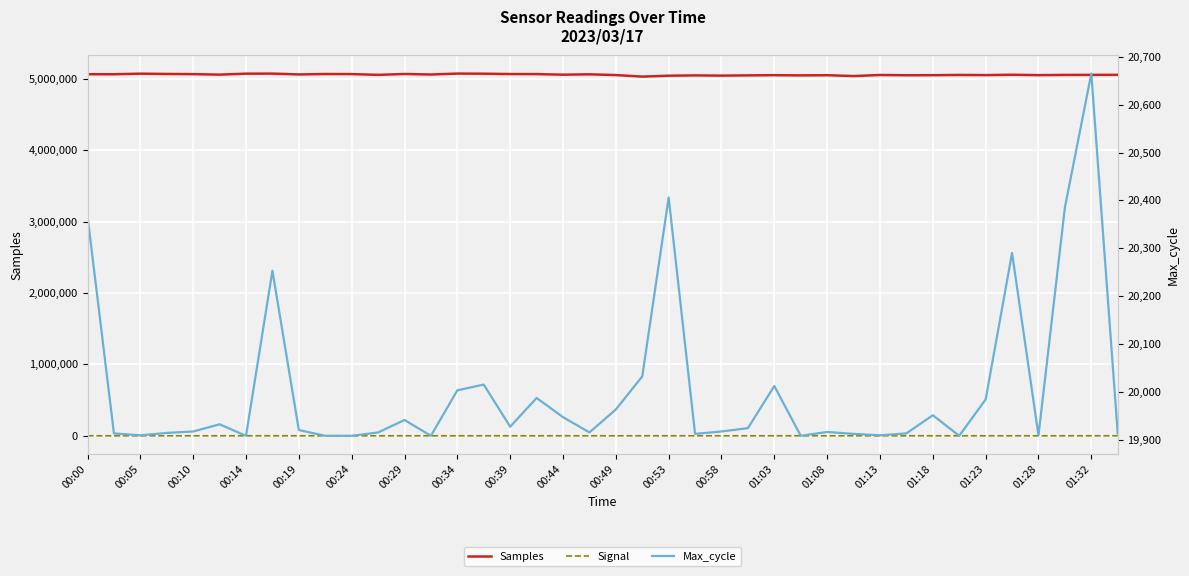

What is the difference between the highest and lowest values at 00:24?

5063904